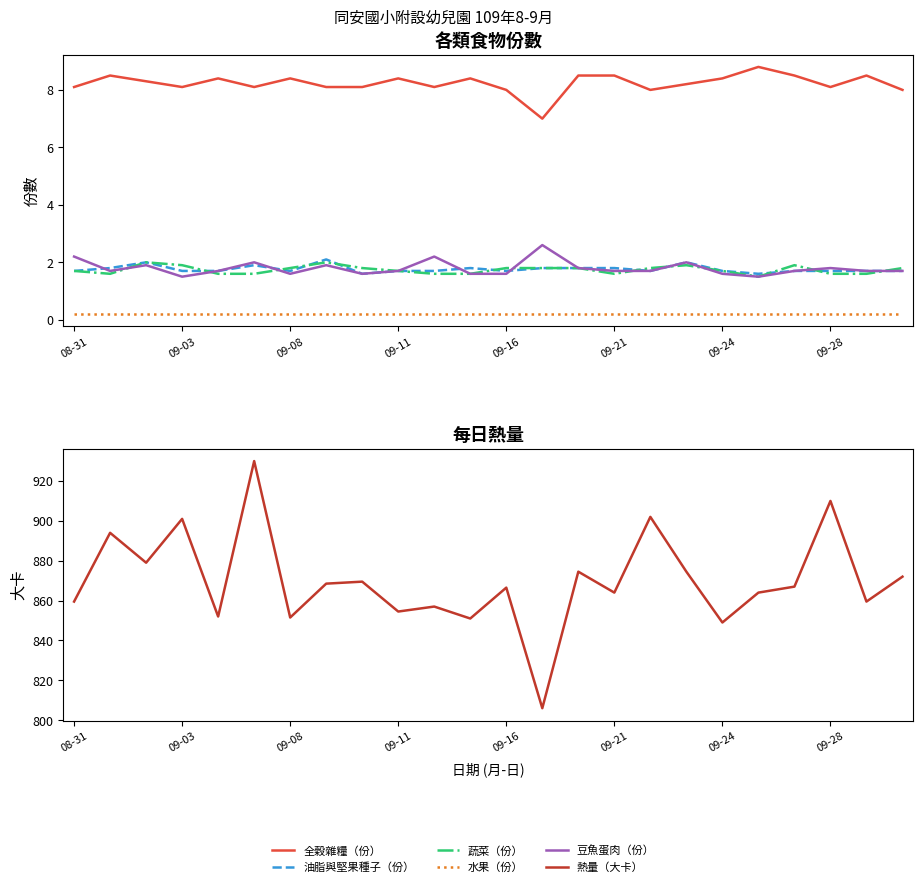

True or false: 熱量（大卡） and 全穀雜糧（份） intersect in this chart.

False